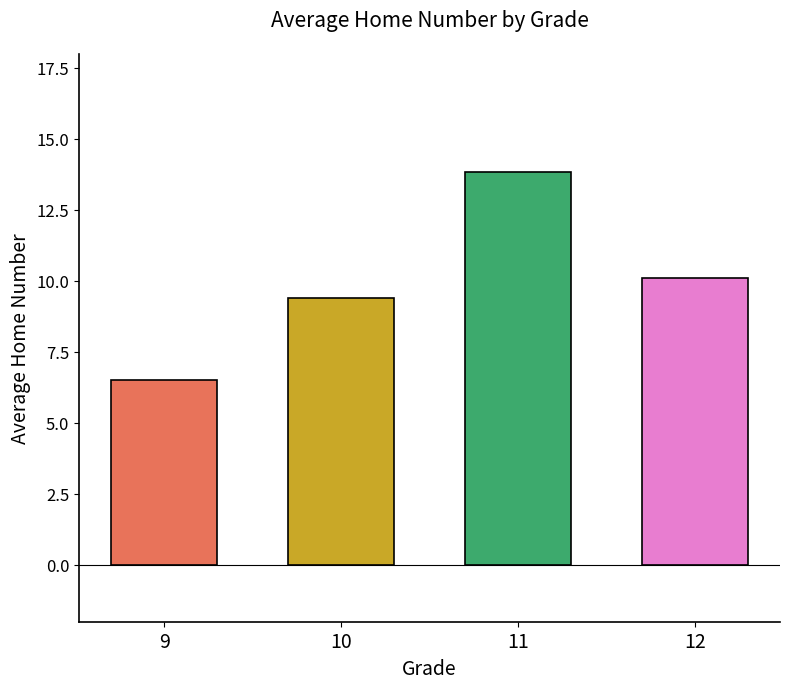

What is the sum of all values?

39.8